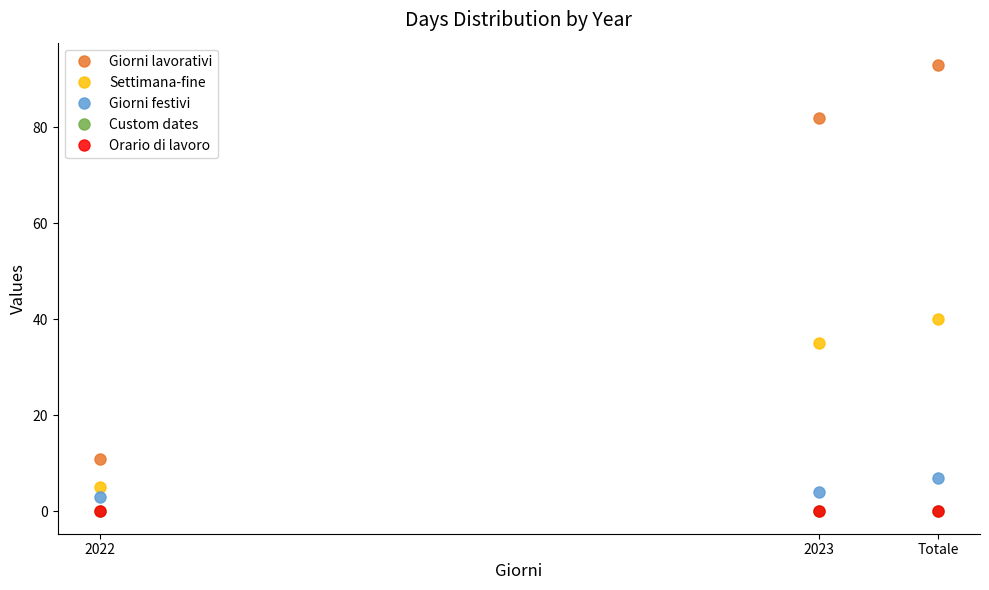

Which has a higher value, 2023 or 2022?

2023